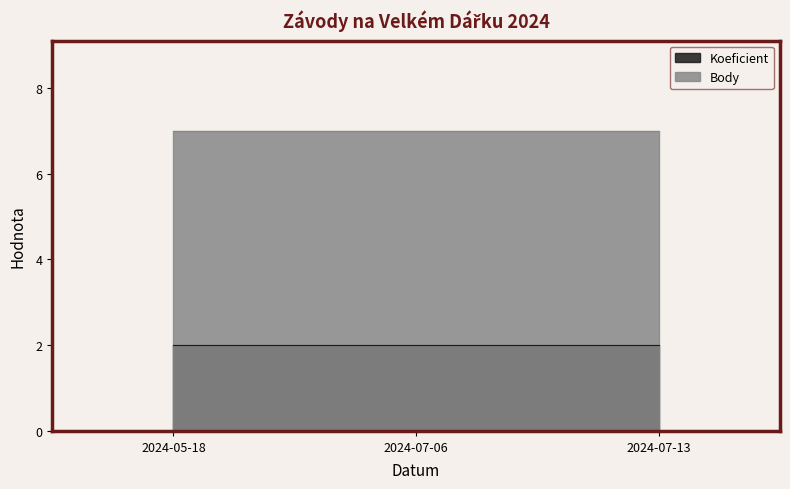

What are all the series names shown in the legend?

Koeficient, Body